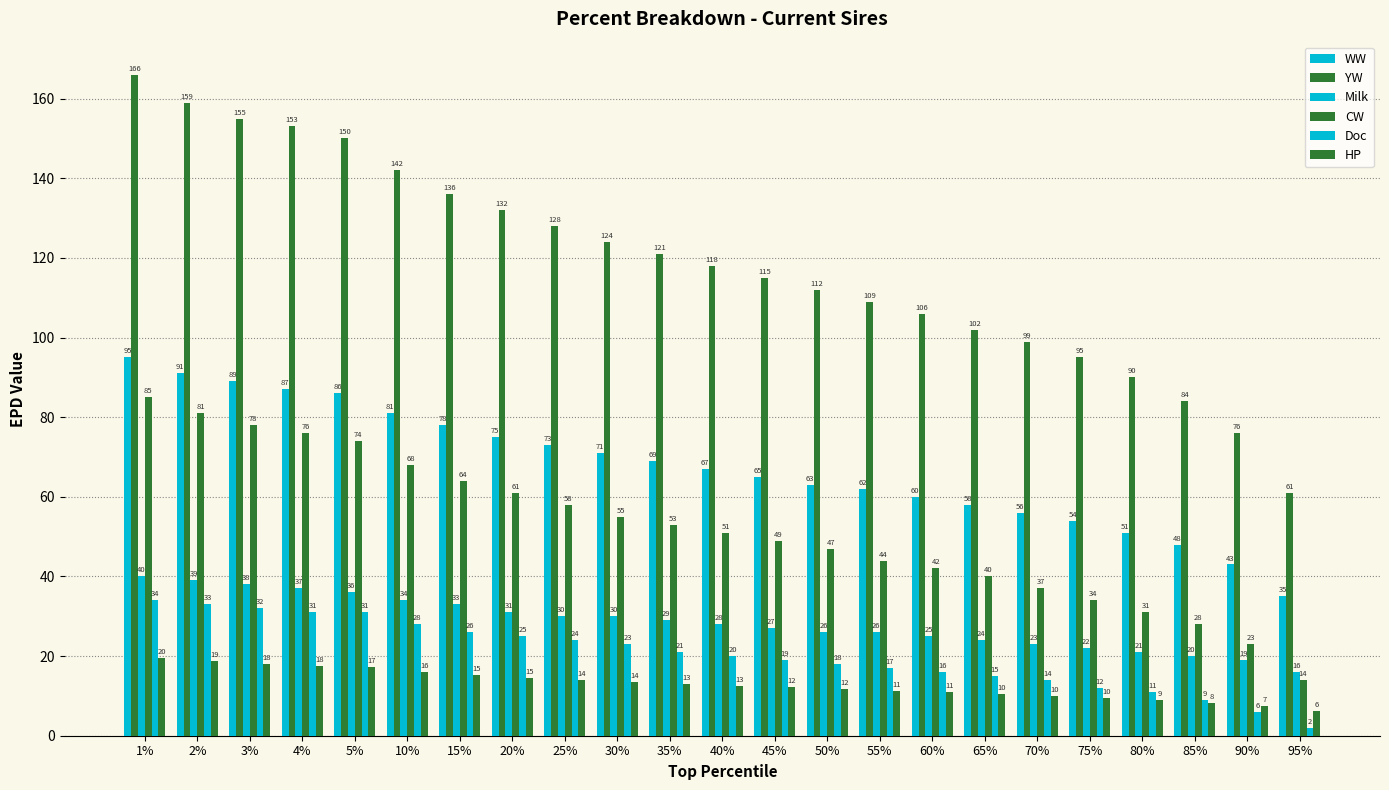

What is the difference between the CW values at 5% and 90%?

51.0